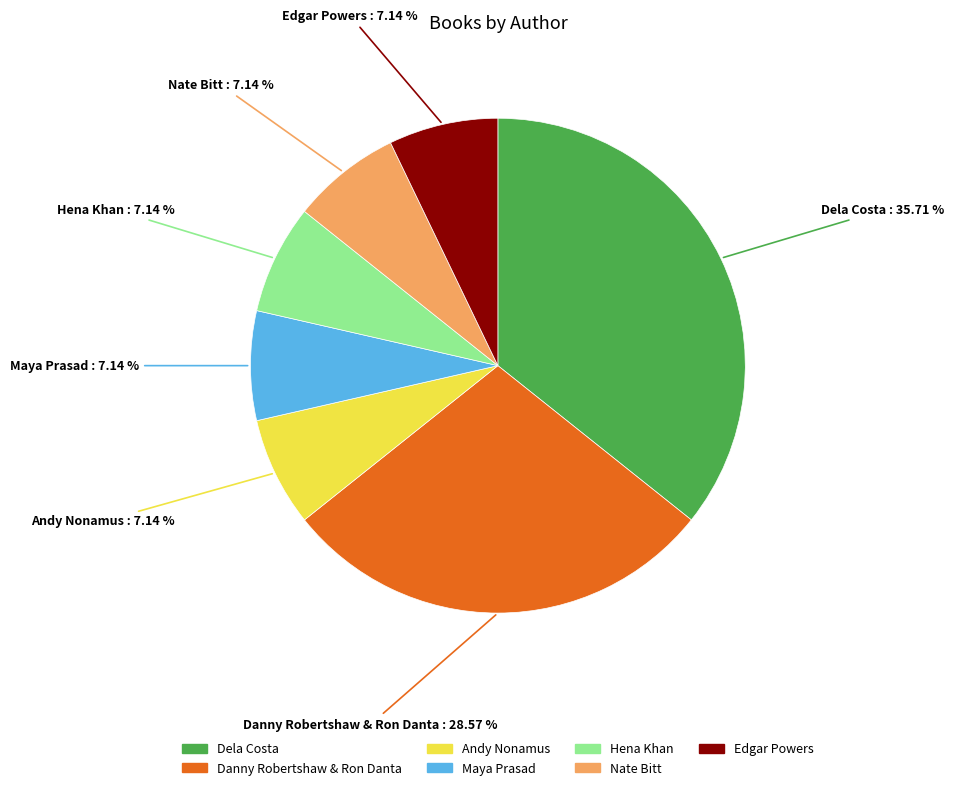

Count the number of slices in the pie.

7